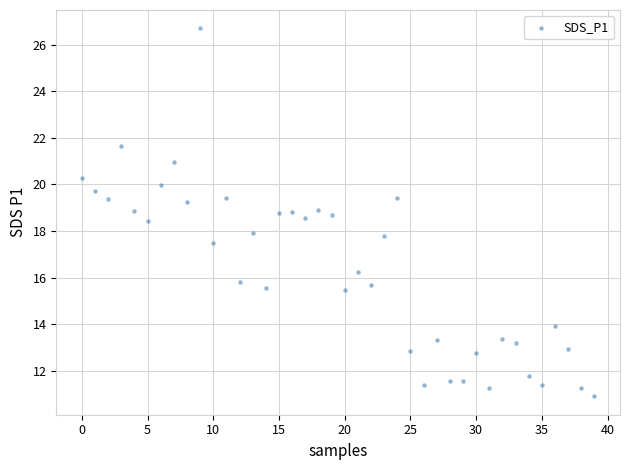

What is the range of Y values (max minus min)?

15.8